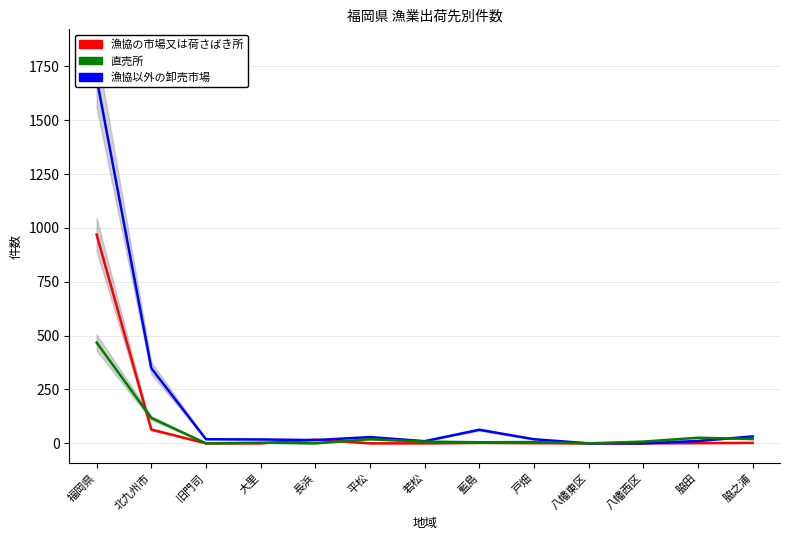

Is it true that 漁協以外の卸売市場 equals 529 at 八幡西区?

False